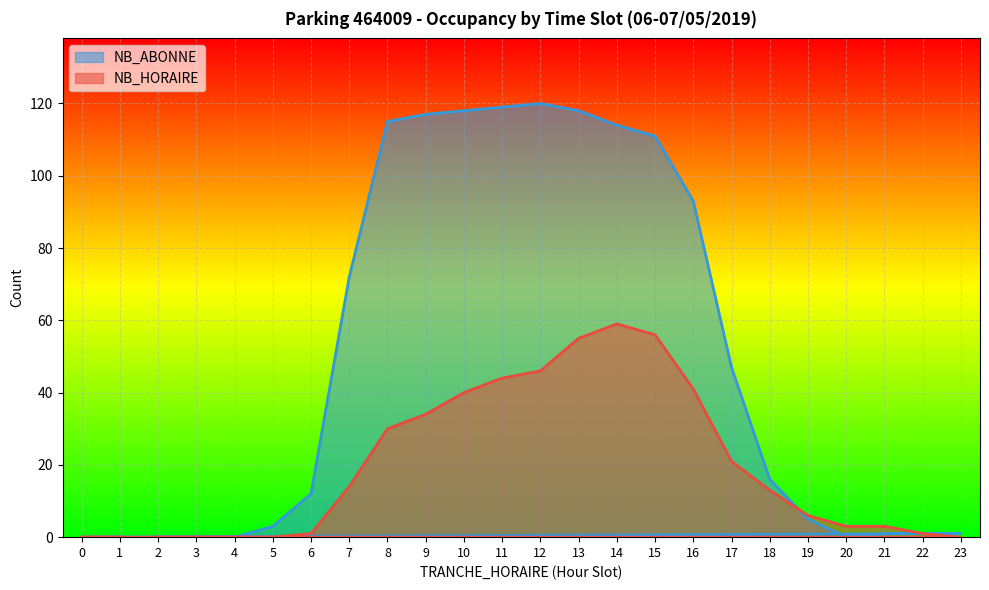

Rank the categories by value from highest to lowest.

12, 11, 10, 13, 9, 8, 14, 15, 16, 7, 17, 18, 6, 19, 5, 21, 22, 23, 2, 3, 4, 20, 0, 1